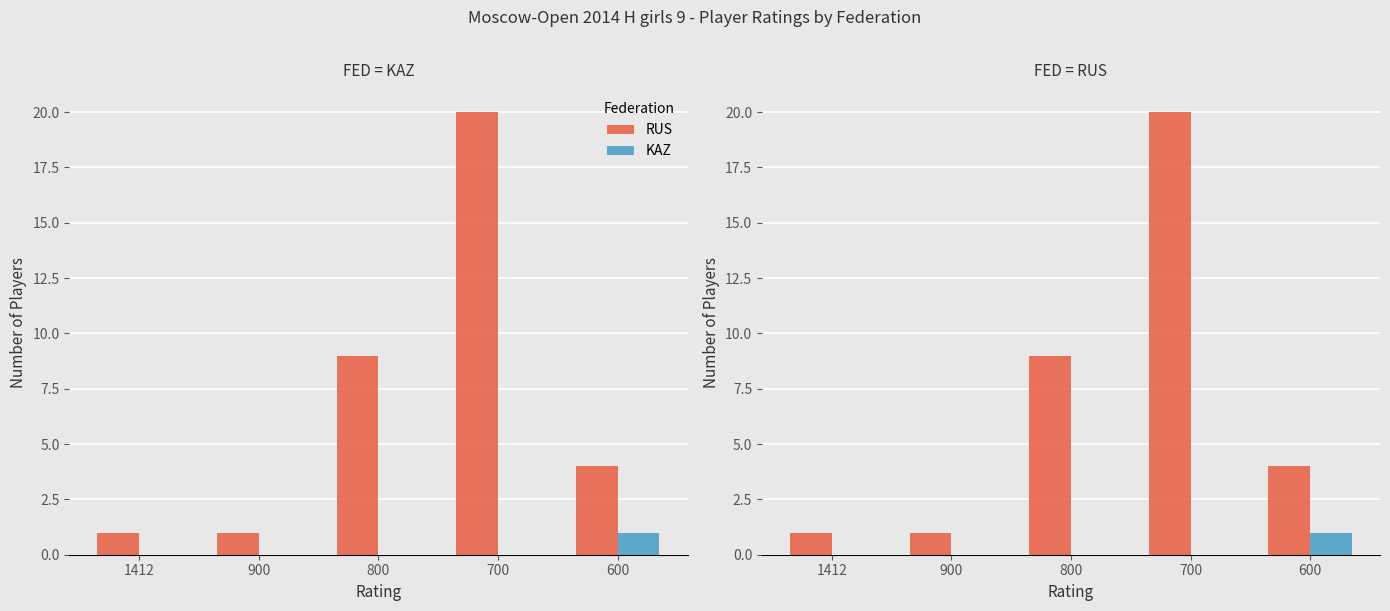

What are all the series names shown in the legend?

RUS, KAZ